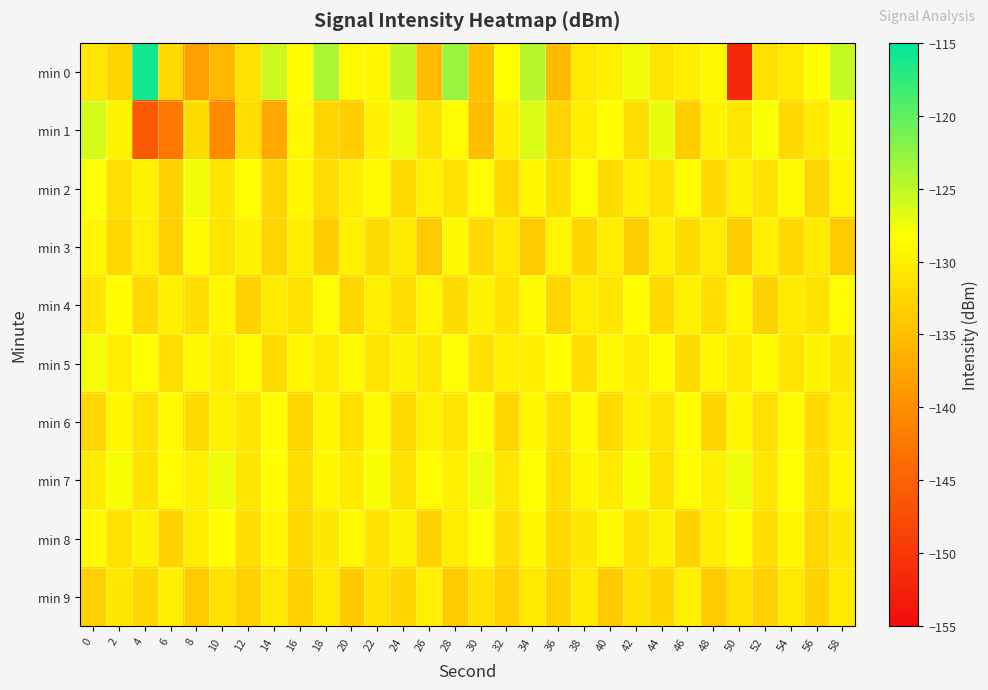

Which series has the largest range (max minus min)?

min 0